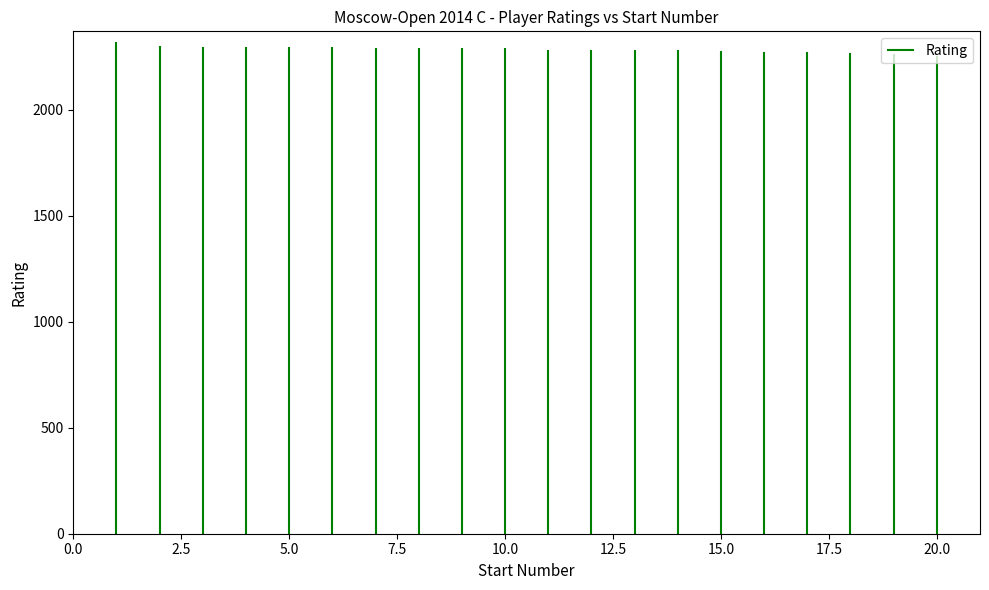

At which category does the chart reach its minimum across all series?

20